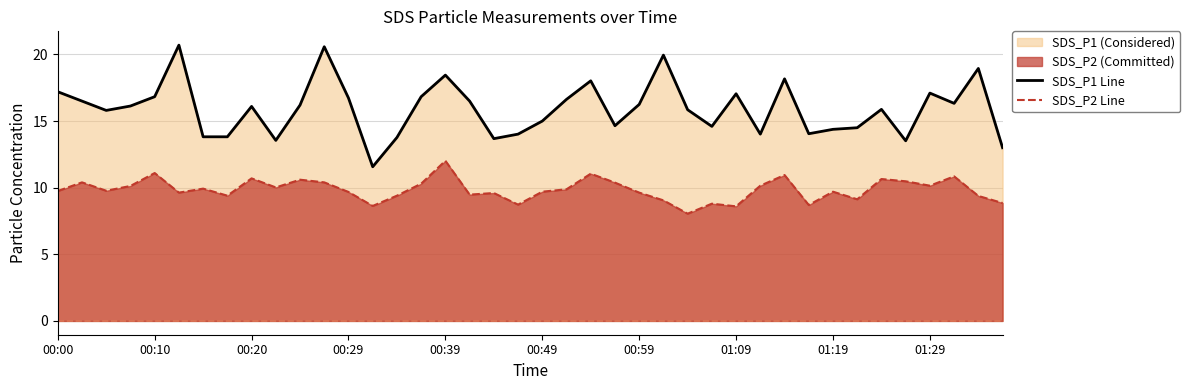

At which category is the sum across all series the highest?

11